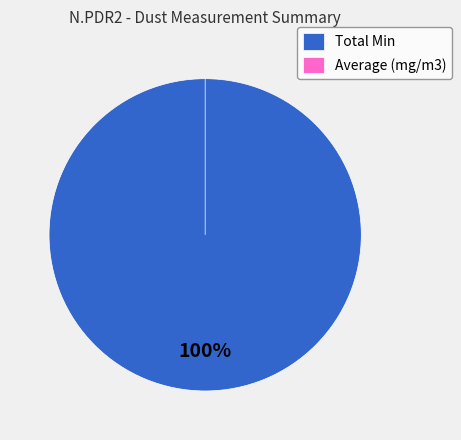

True or false: Total Min accounts for 99% of the total.

False